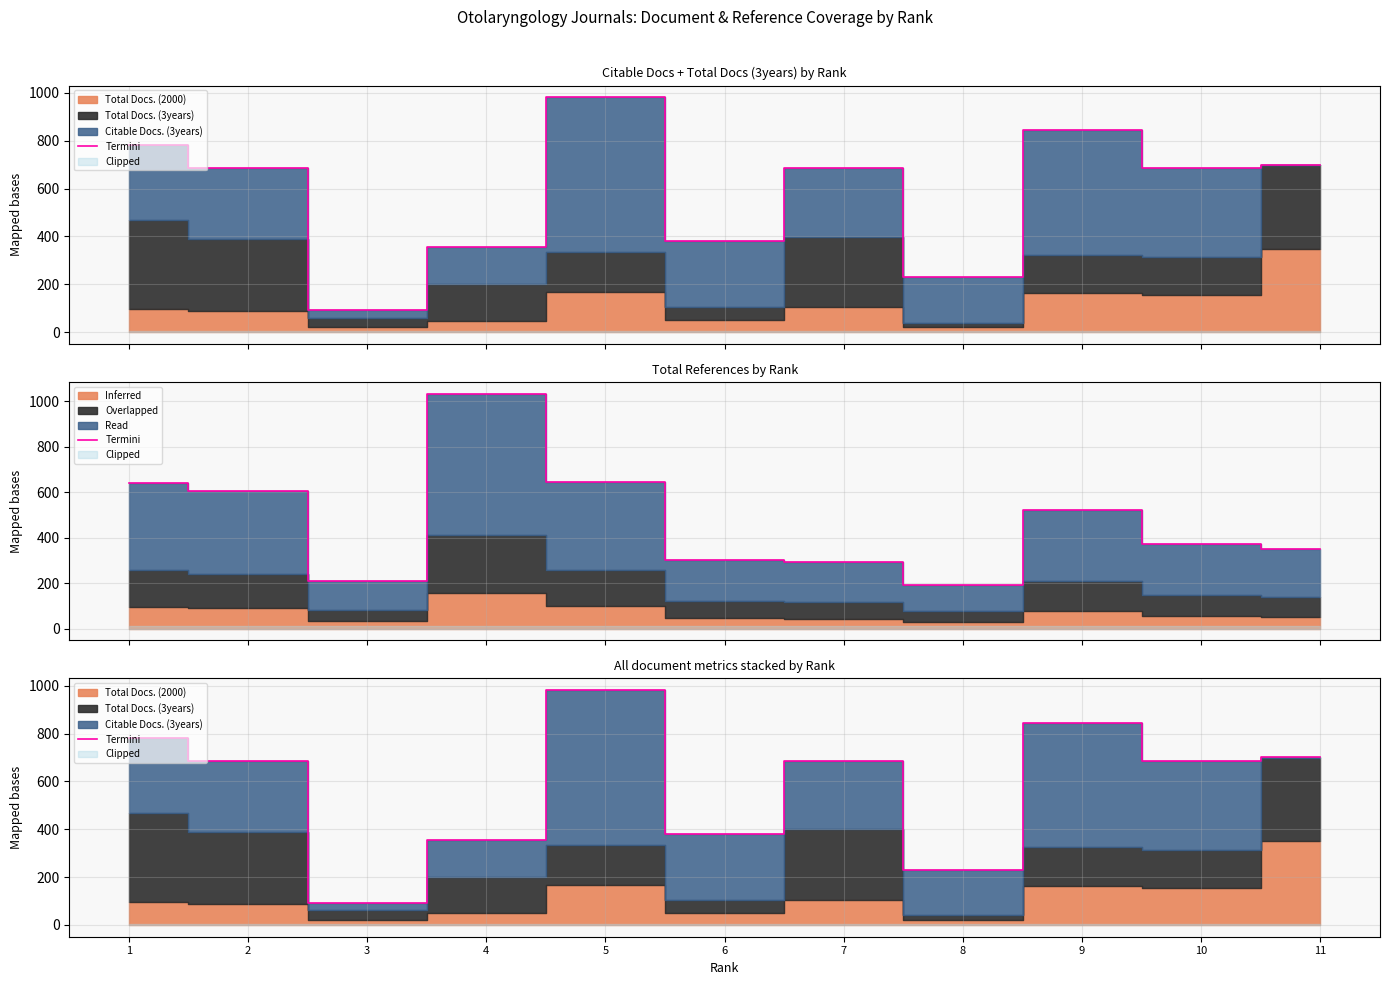

Reading left to right, transcribe all the data shown in this chart.

782	687	92	356	981	380	684	231	846	685	700